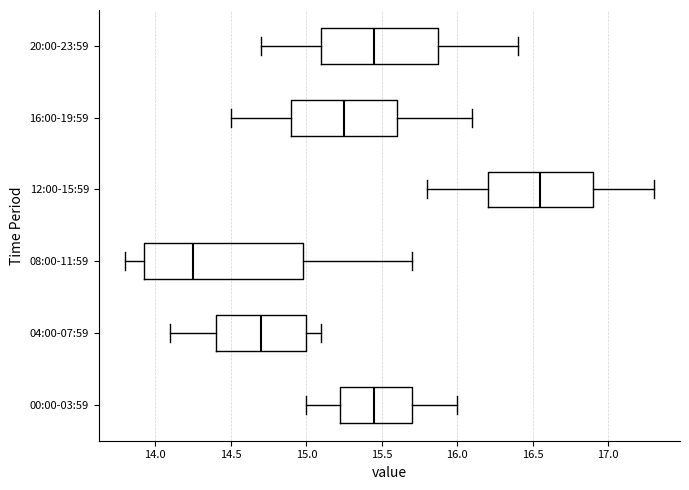

Reading bottom to top, transcribe this box plot: for each box, give where its median line is, the range the box spans, and where its two whiskers end, as read against the x-axis. The values are not printed on the chart, so give them approximately, as read against the axis.

00:00-03:59: median 15.45, box 15.25 to 15.70, whiskers 15.00 to 16.00
04:00-07:59: median 14.70, box 14.40 to 15.00, whiskers 14.10 to 15.10
08:00-11:59: median 14.25, box 13.95 to 15.00, whiskers 13.80 to 15.70
12:00-15:59: median 16.55, box 16.20 to 16.90, whiskers 15.80 to 17.30
16:00-19:59: median 15.25, box 14.90 to 15.60, whiskers 14.50 to 16.10
20:00-23:59: median 15.45, box 15.10 to 15.90, whiskers 14.70 to 16.40